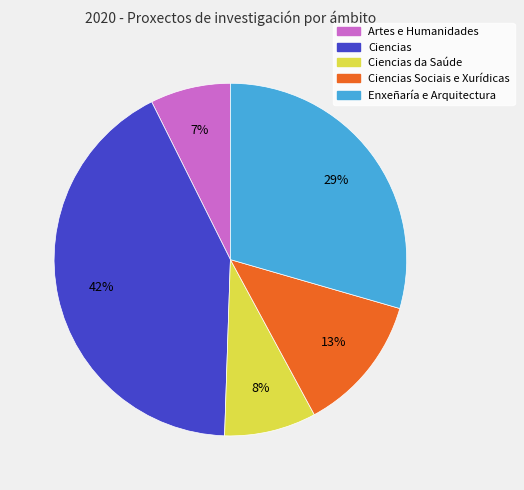

Does any single category account for the majority?

No